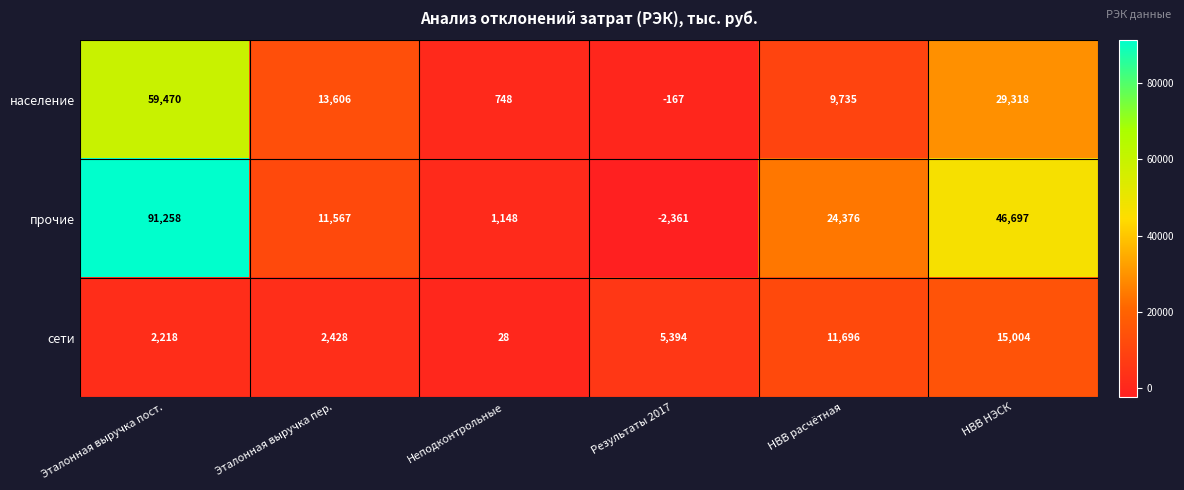

The население series shows 255 at Неподконтрольные. True or false?

False